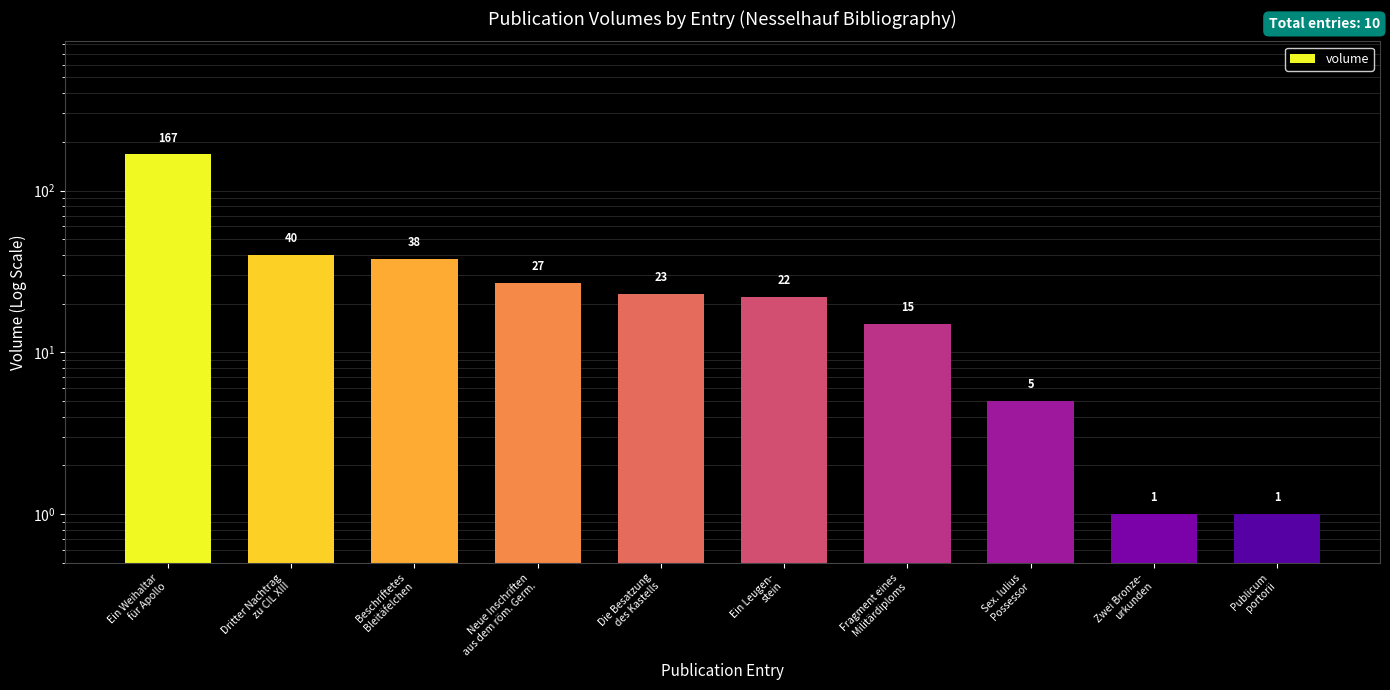

List the labels in order of value, largest first.

Ein Weihaltar
für Apollo, Dritter Nachtrag
zu CIL XIII, Beschriftetes
Bleitäfelchen, Neue Inschriften
aus dem röm. Germ., Die Besatzung
des Kastells, Ein Leugen-
stein, Fragment eines
Militärdiploms, Sex. Iulius
Possessor, Zwei Bronze-
urkunden, Publicum
portorii